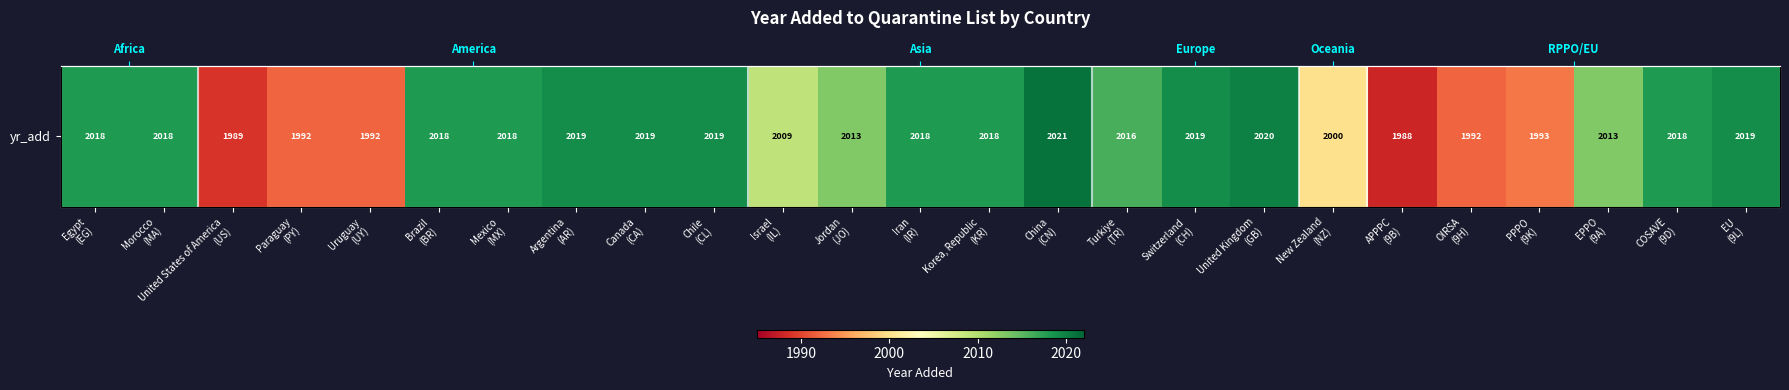

True or false: the data shows 507 at Switzerland
(CH).

False